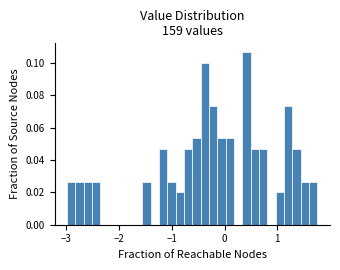

Read against the x-axis, roughly where is the centre of the tallest bar?

0.4